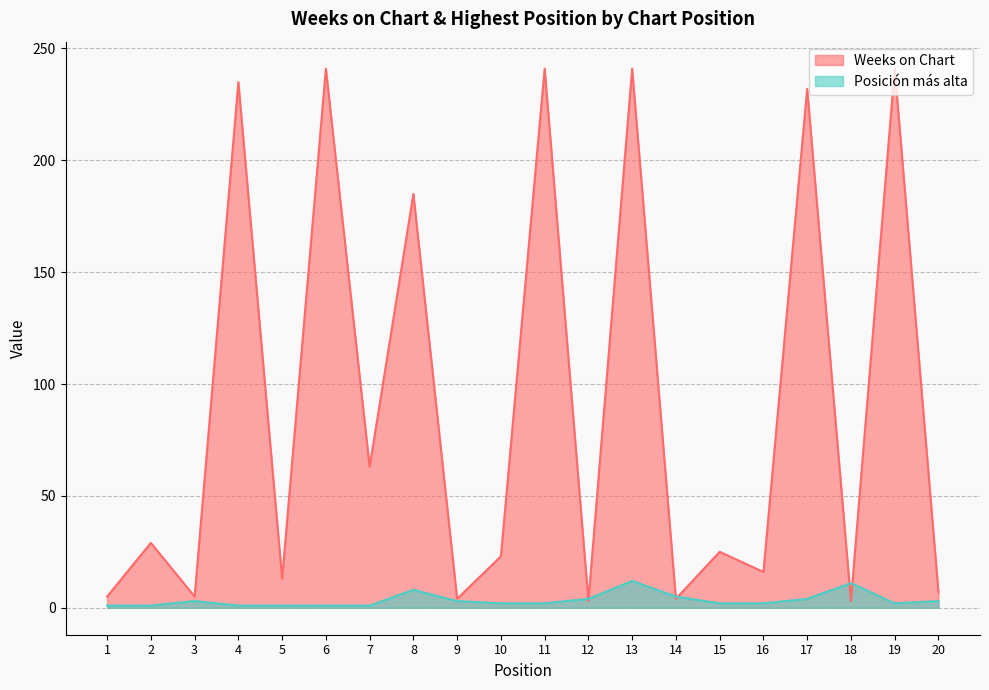

What is the minimum value shown in the chart?

1